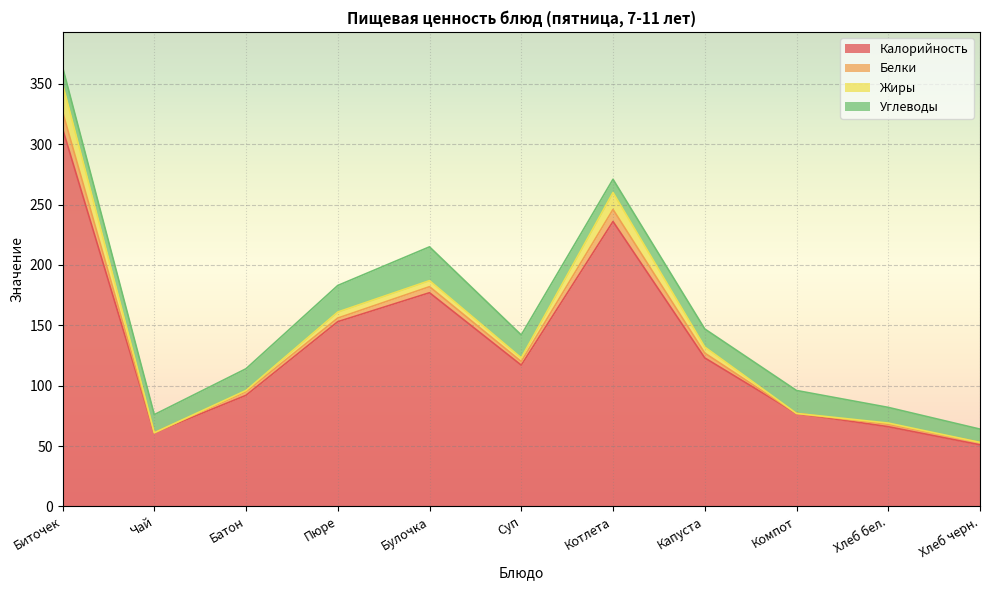

The value of Жиры at Пюре is 7. True or false?

False